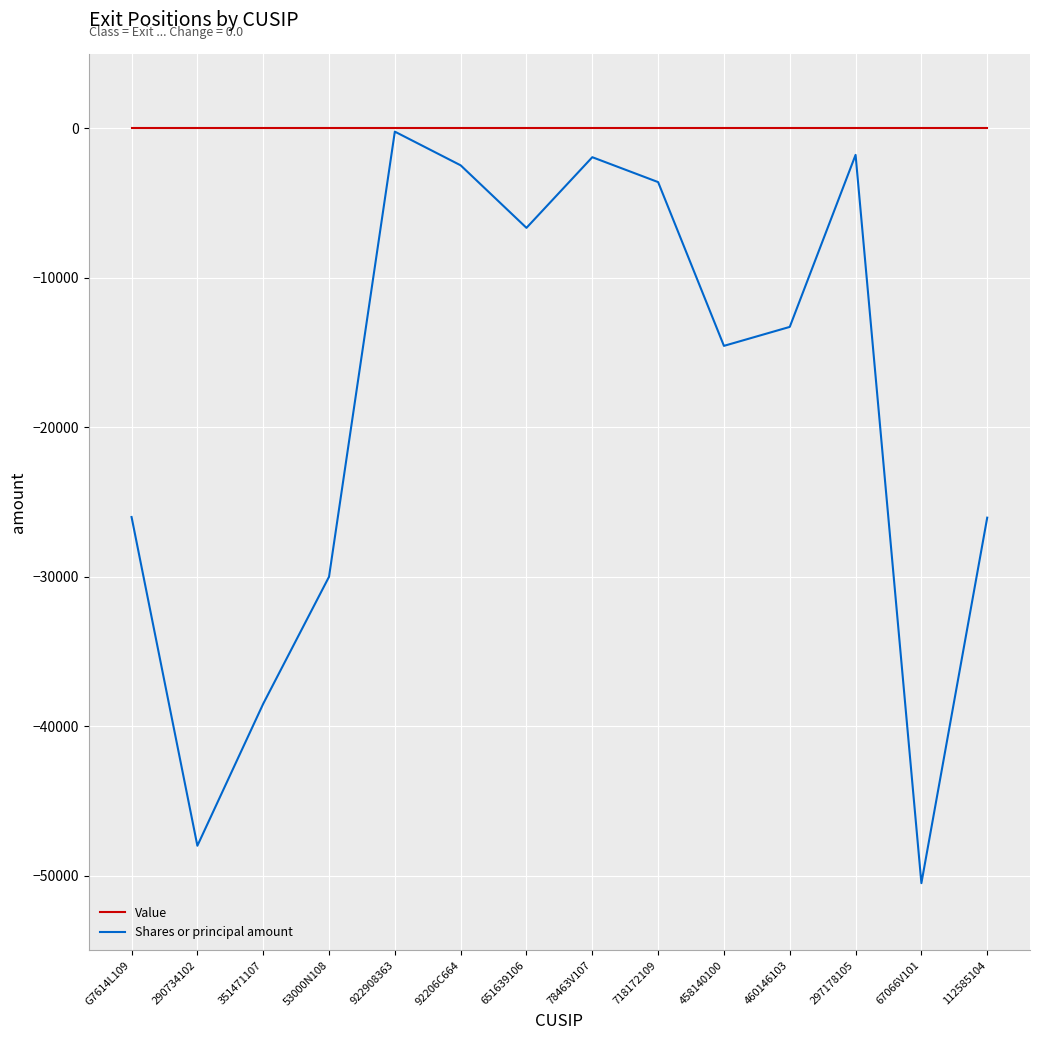

How many series are shown in this chart?

2